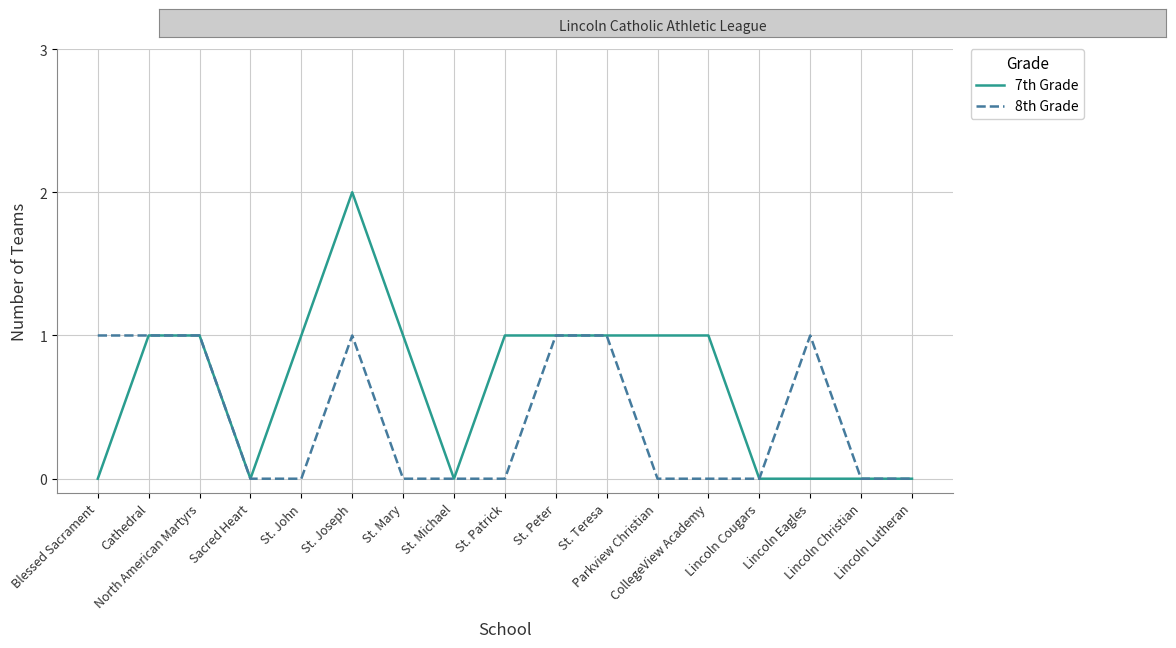

Is this an area chart (filled region under the line)?

No